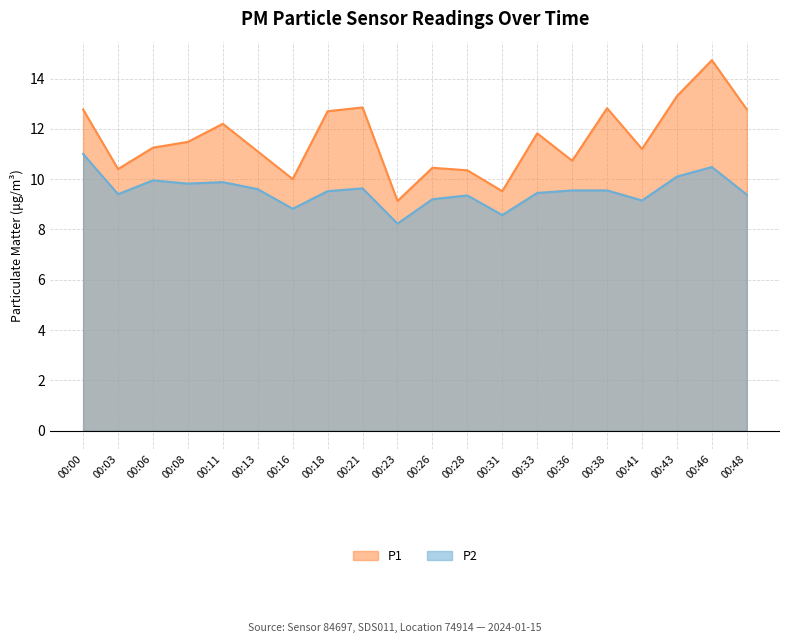

What is the sum of the P1 values at 00:21 and 00:46?

27.6